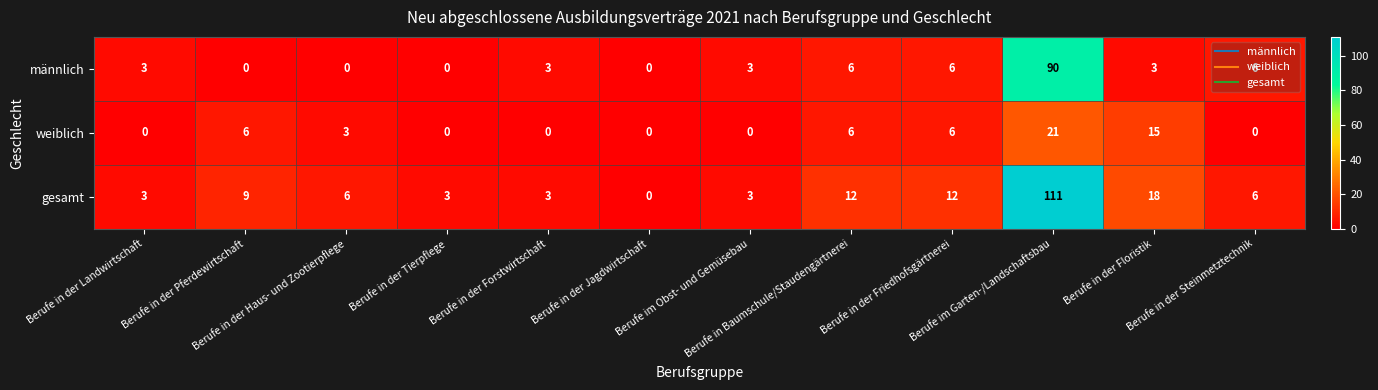

What is the difference between the highest and lowest values at Berufe in der Steinmetztechnik?

6